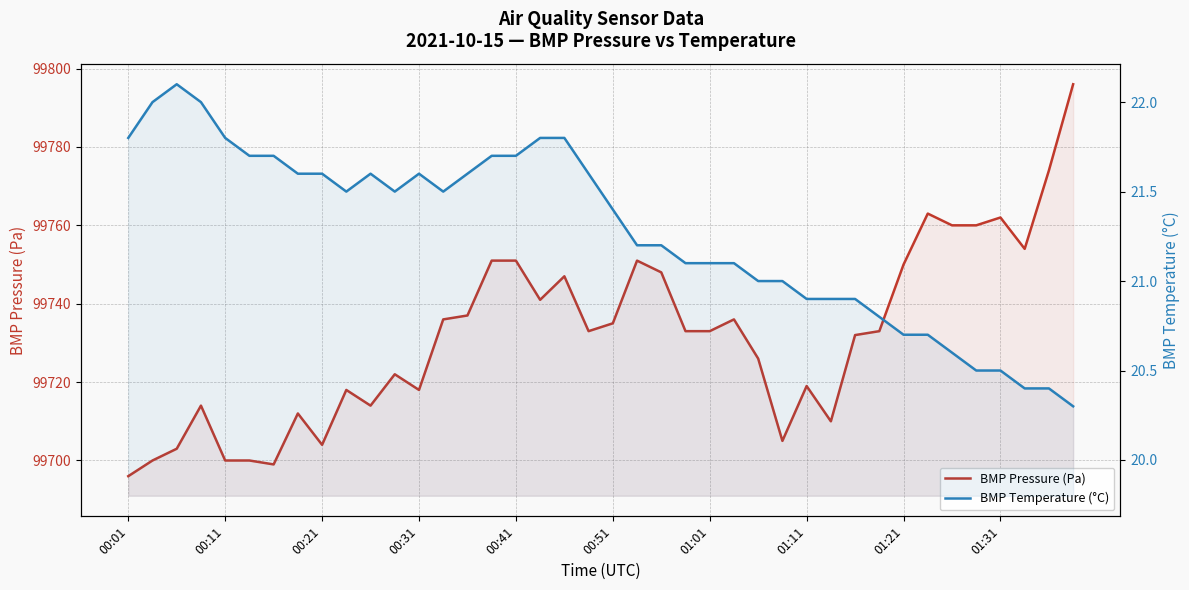

True or false: BMP Pressure (Pa) and BMP Temperature (°C) cross at least once.

False